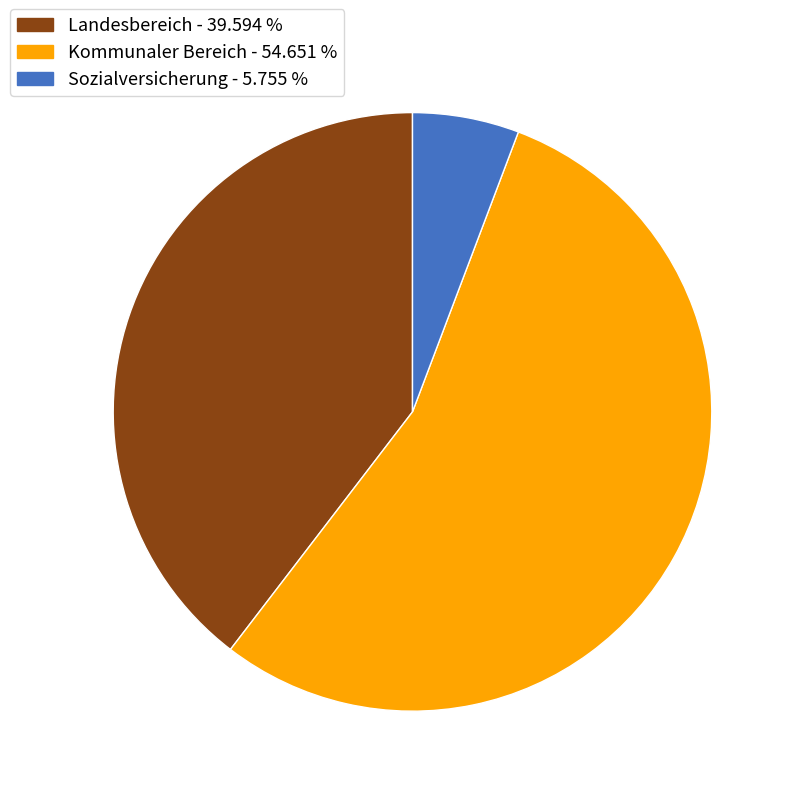

Does Sozialversicherung account for over 50% of the chart?

No